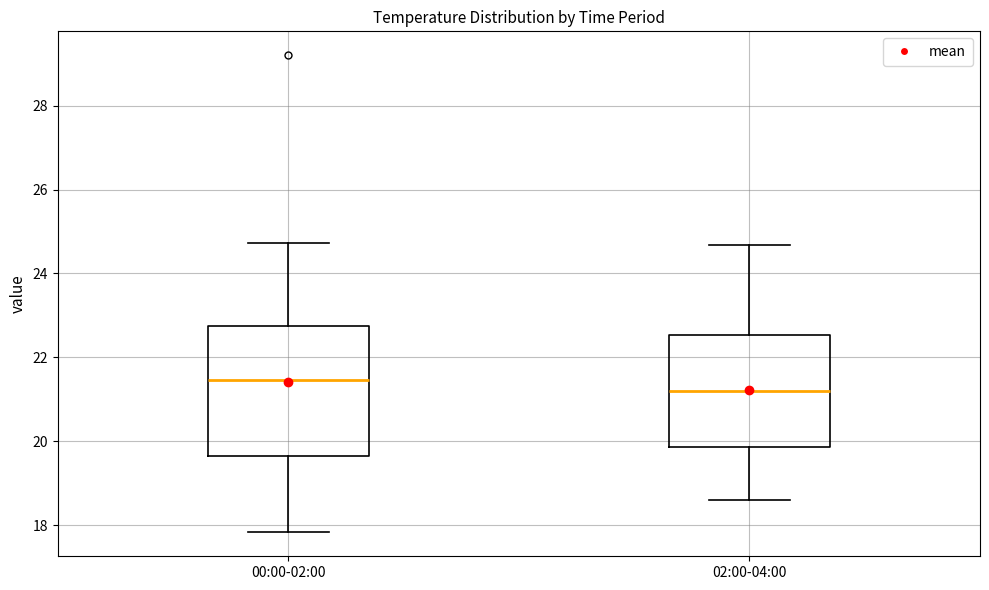

Reading left to right, read every box against the y-axis: the position of its median line, the range the box covers, and the ends of its whiskers. The values are not printed on the chart, so give them approximately, as read against the axis.

00:00-02:00: median 21.4, box 19.6 to 22.8, whiskers 17.8 to 24.8
02:00-04:00: median 21.2, box 19.8 to 22.6, whiskers 18.6 to 24.6